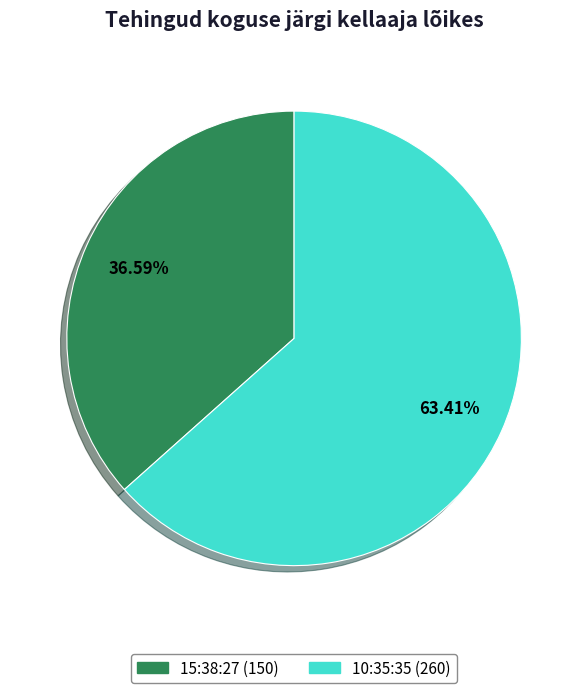

Rank the categories by value from lowest to highest.

15:38:27, 10:35:35